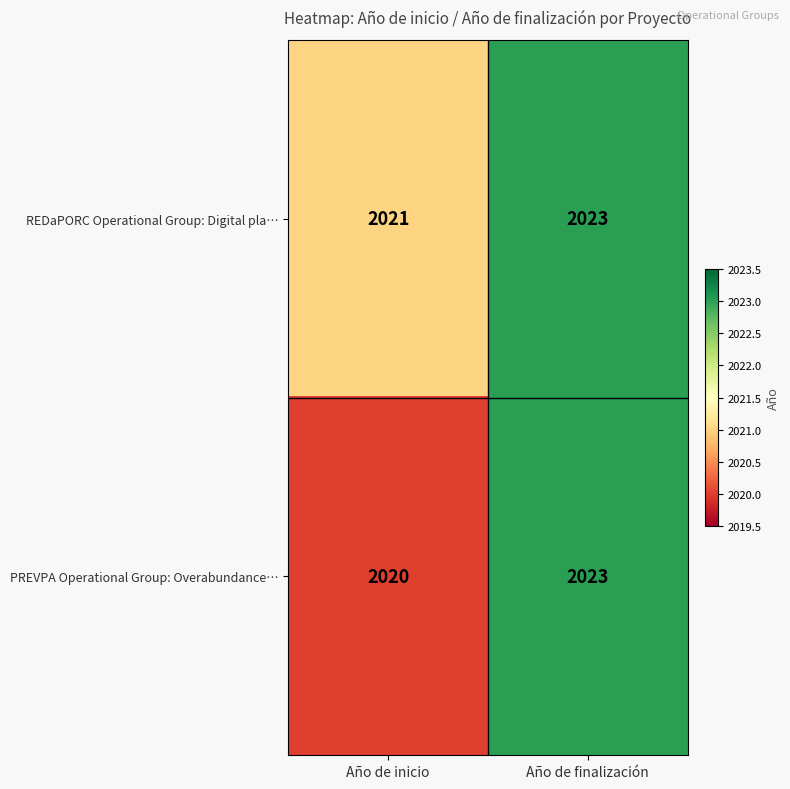

What is the spread (max minus min) of values at Año de inicio?

1